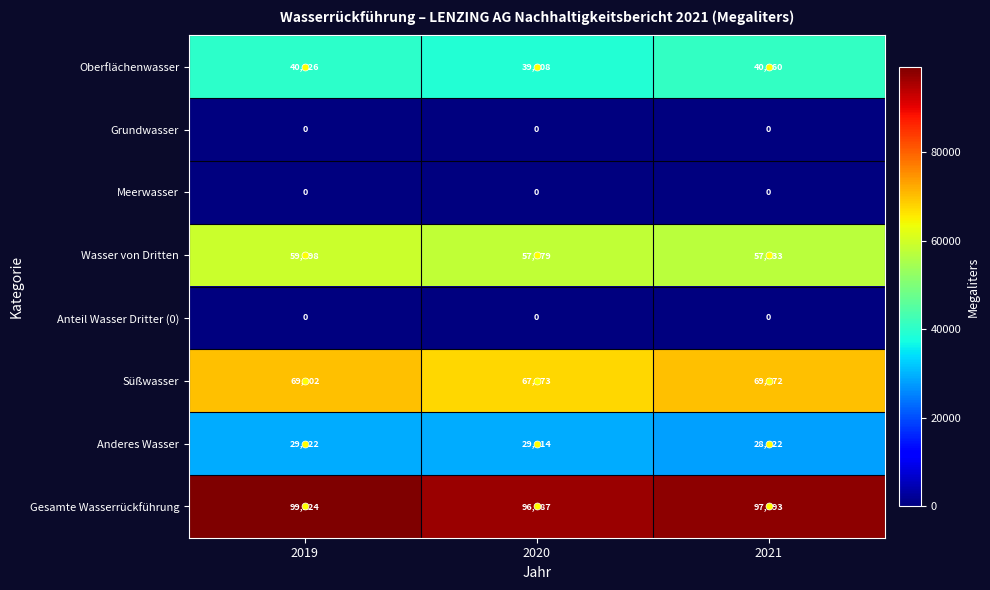

Between 2019 and 2021, which series saw the biggest shift?

Wasser von Dritten